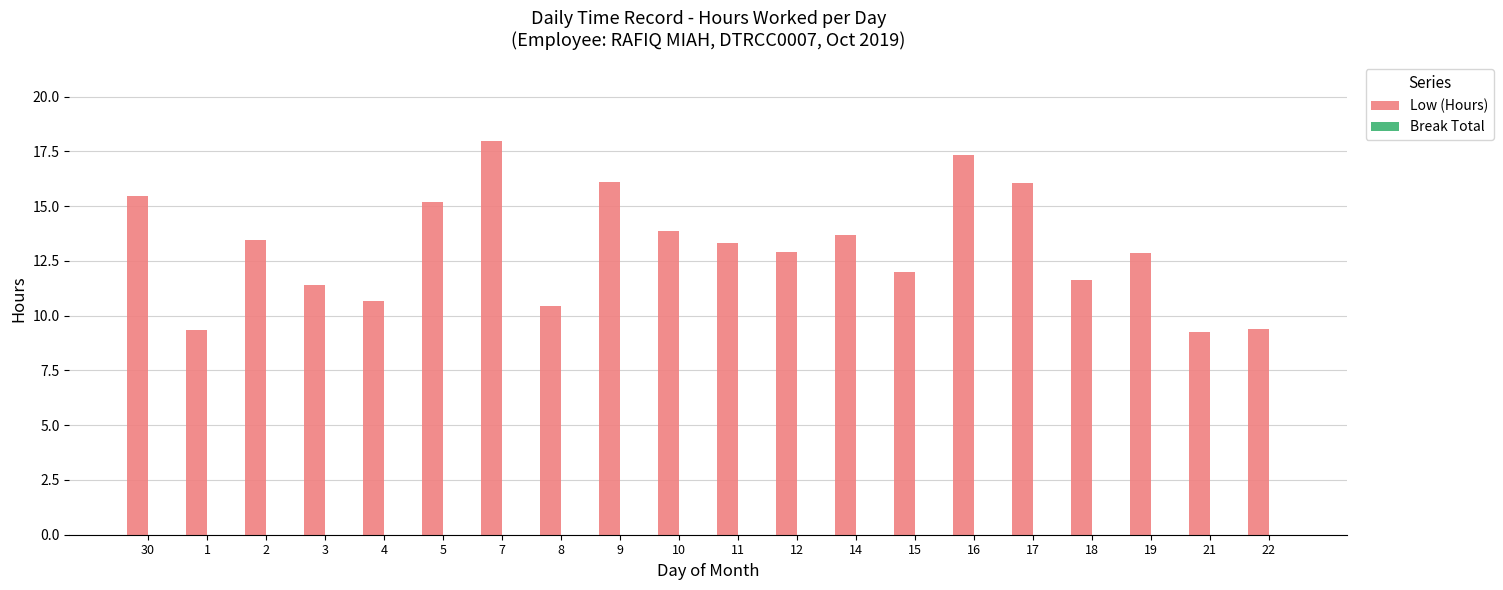

What is the change in value from 12 to 17?

+3.1